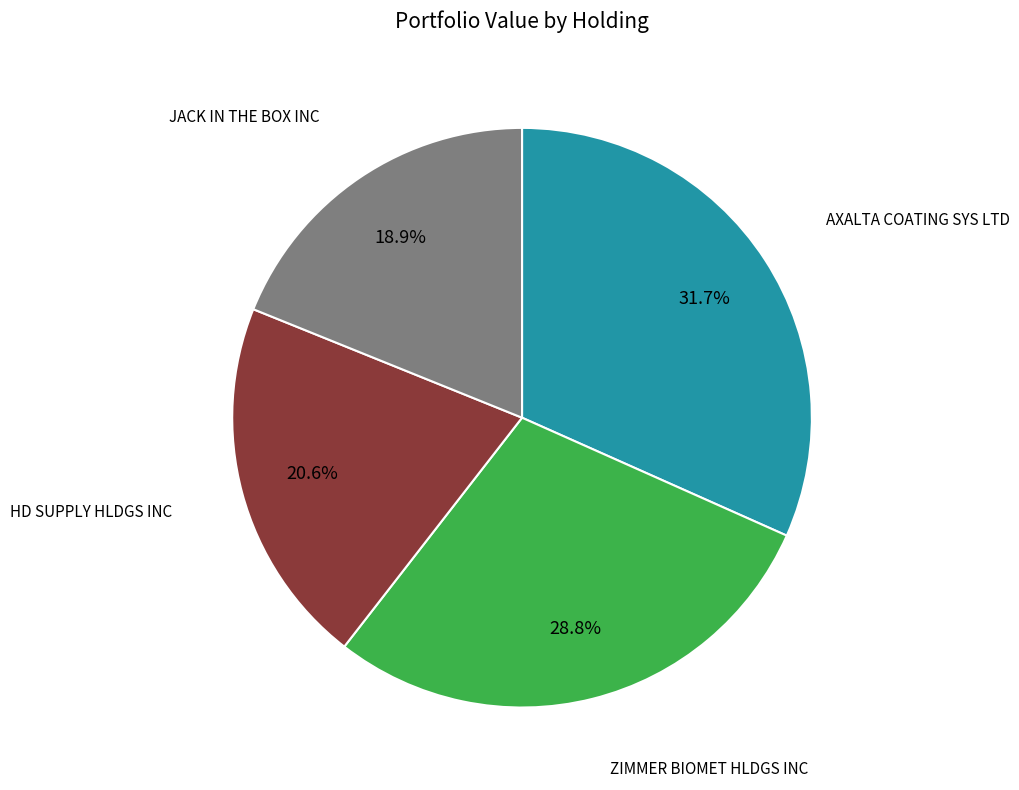

Is there a majority slice in this chart?

No